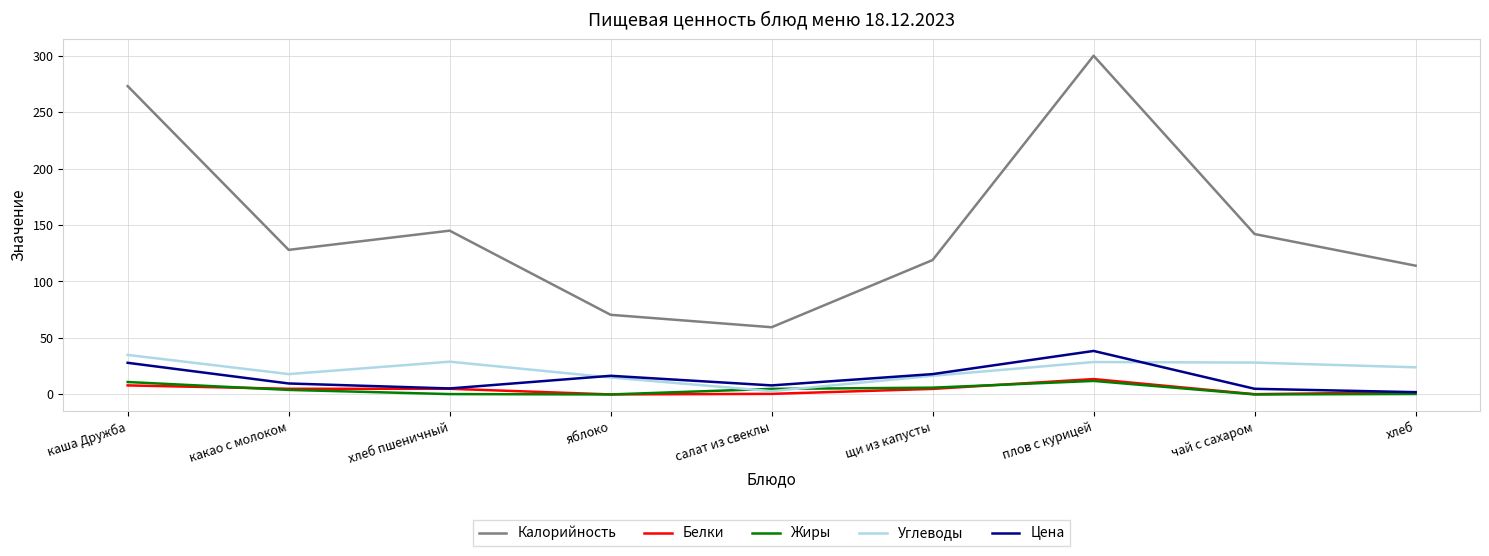

How many lines are shown in the chart?

5